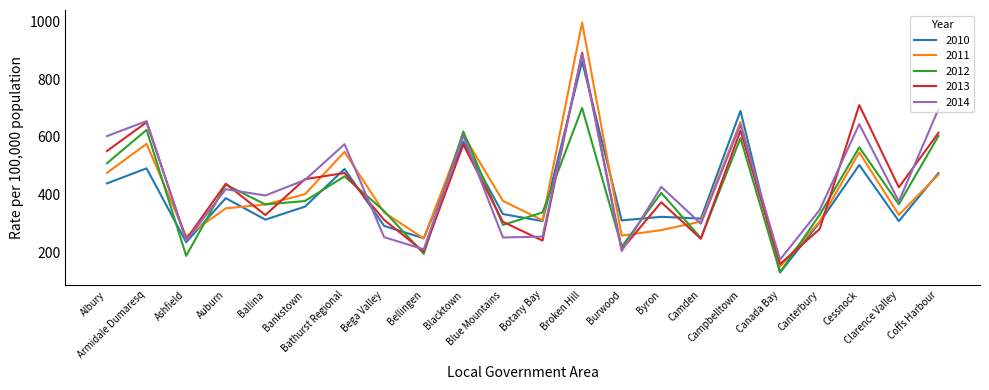

True or false: 2012 and 2014 intersect in this chart.

True